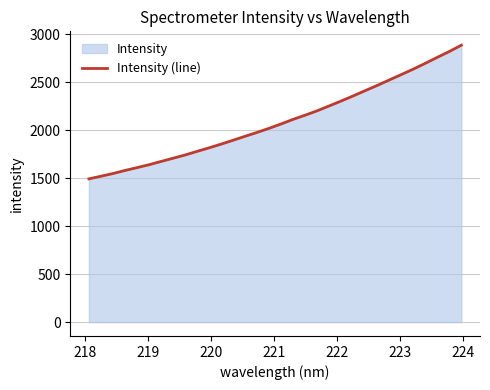

What is the difference between the maximum and minimum values?

1393.9